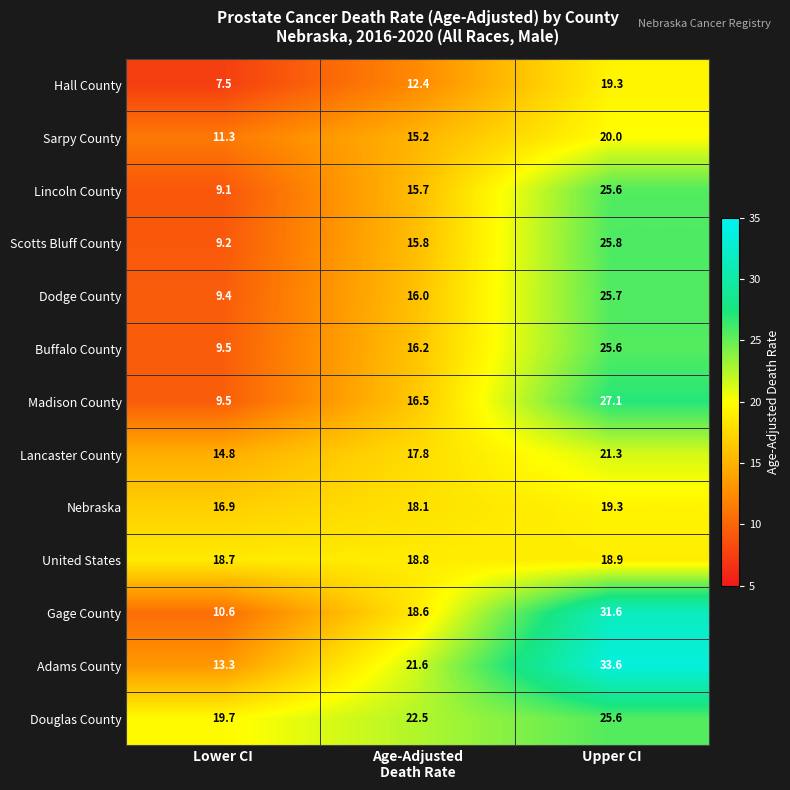

What is the spread (max minus min) of values at Age-Adjusted
Death Rate?

10.1